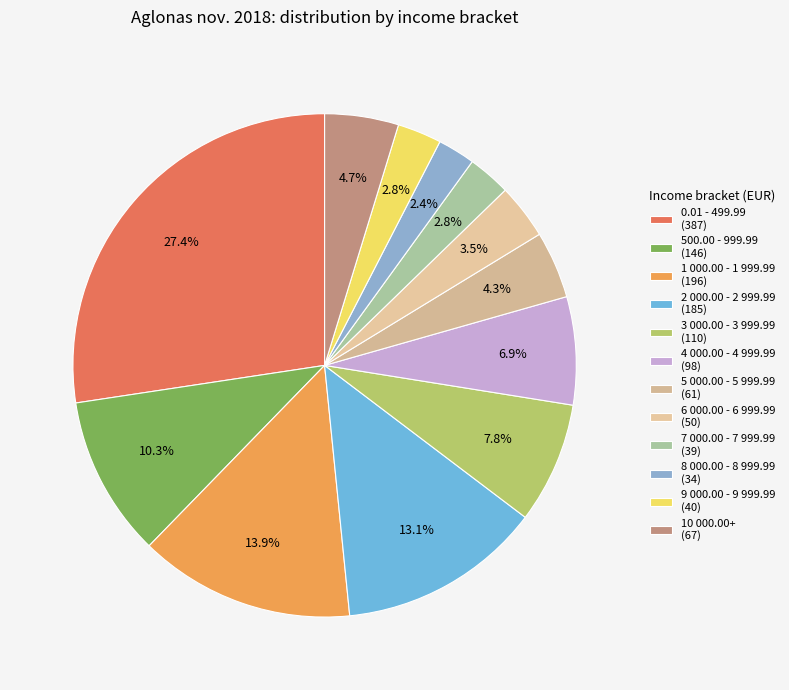

What percentage is the 10 000.00+ slice, to the nearest percent?

5%